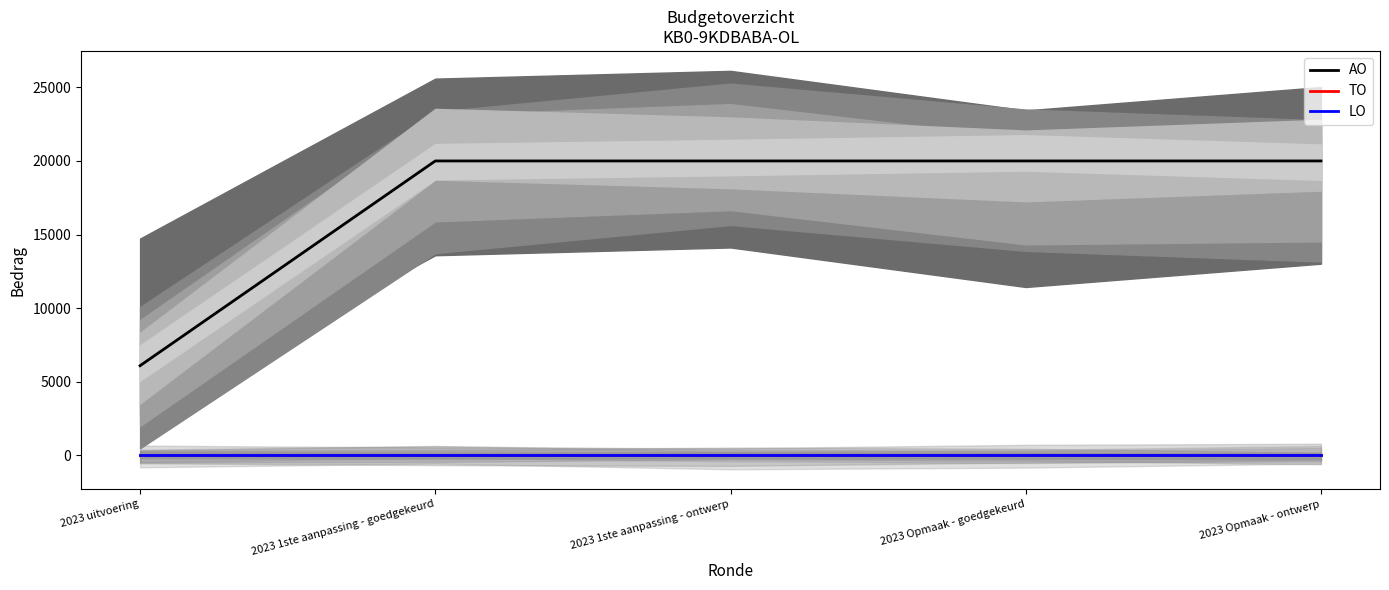

Which series has the widest spread of values?

AO